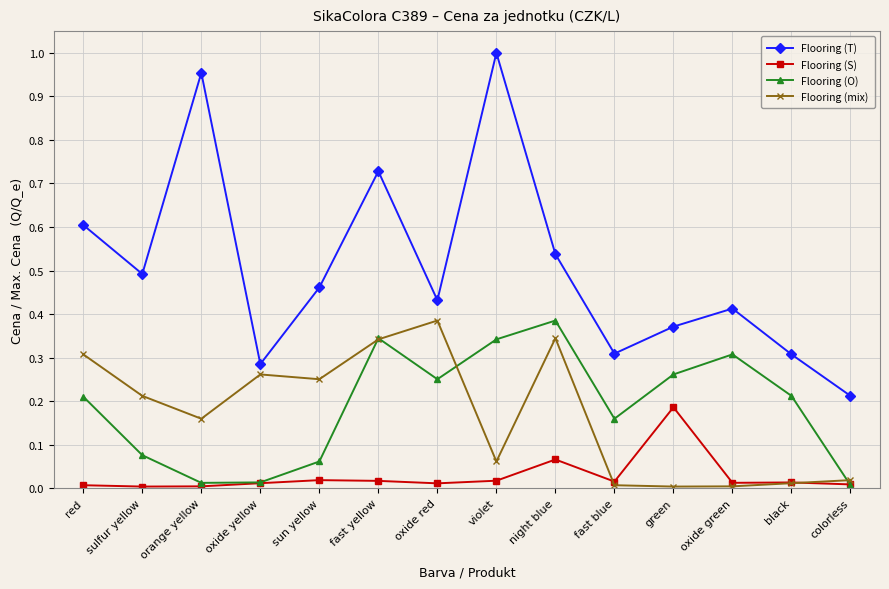

Which series has the widest spread of values?

Flooring (T)